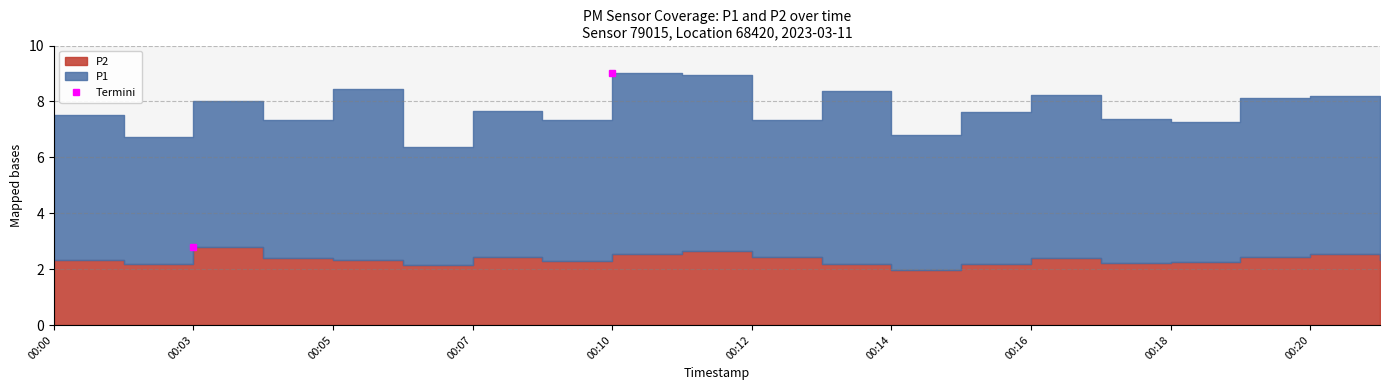

What is the spread (max minus min) of values at 00:17?

2.9